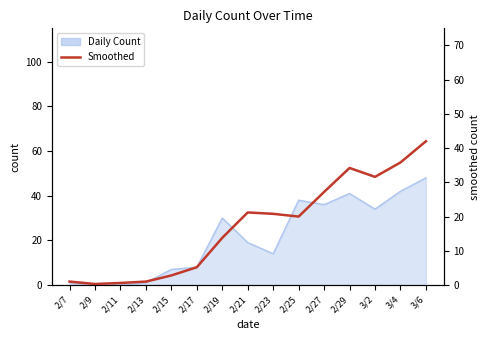

What is the difference between the second highest and minimum values?

35.5